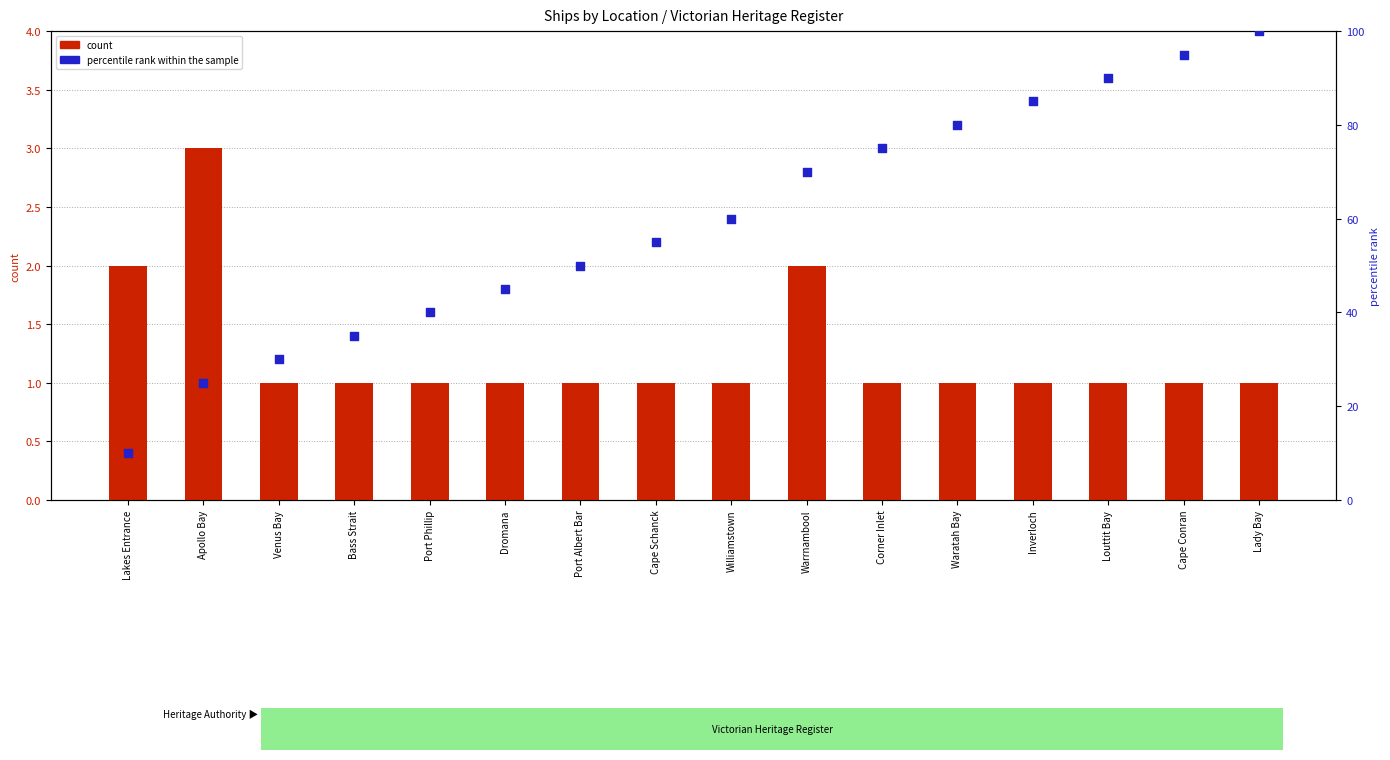

Is the value of percentile rank within the sample at Bass Strait greater than the value of count at Lakes Entrance?

Yes